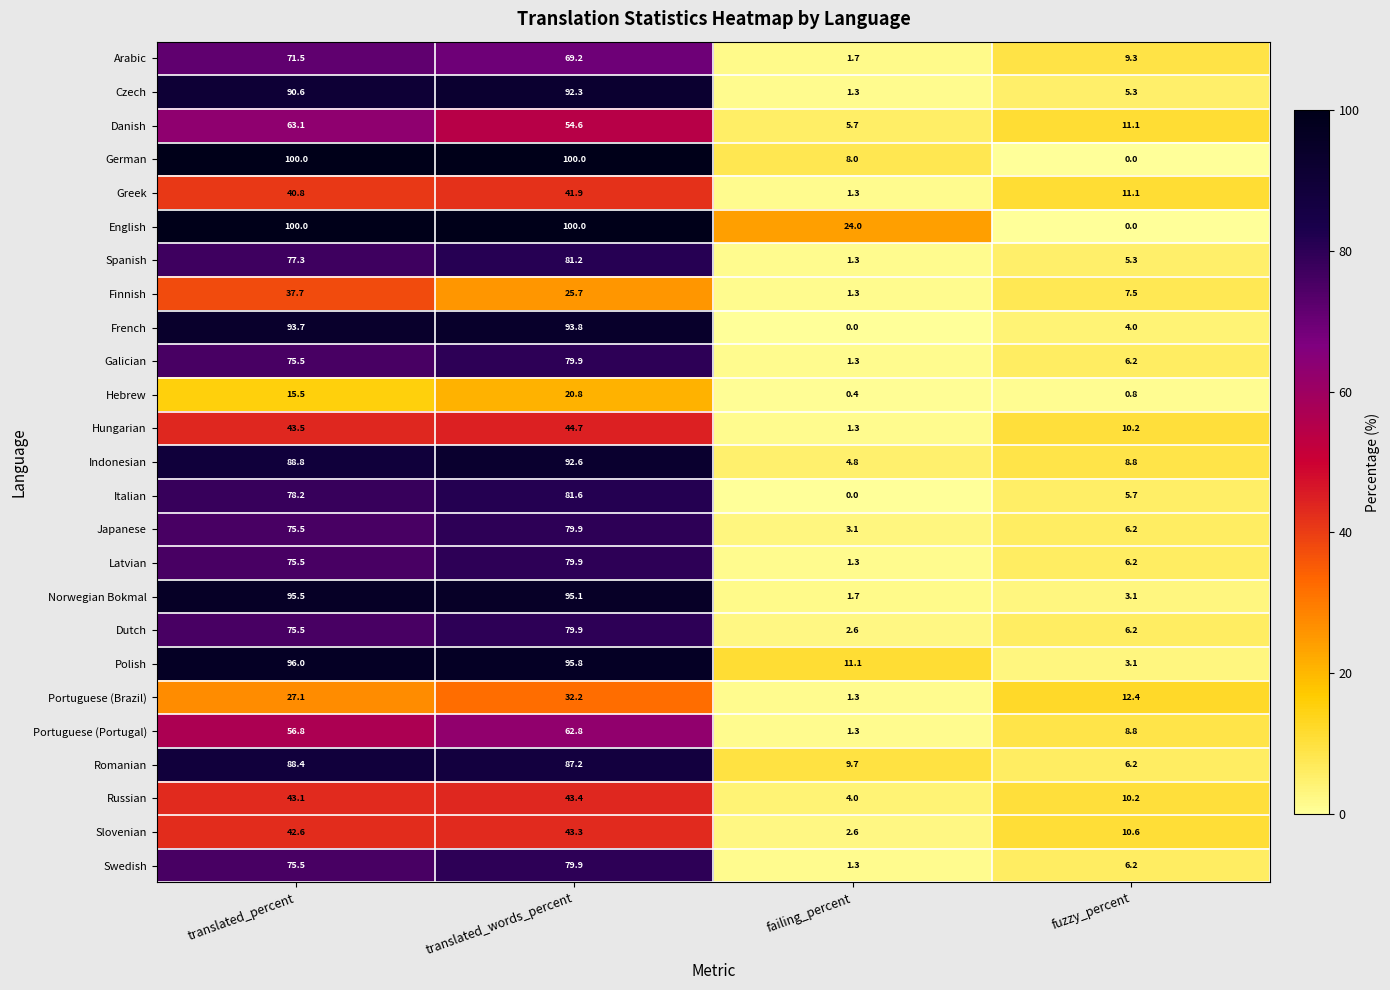

Is the value of Polish at failing_percent greater than the value of Italian at translated_words_percent?

No